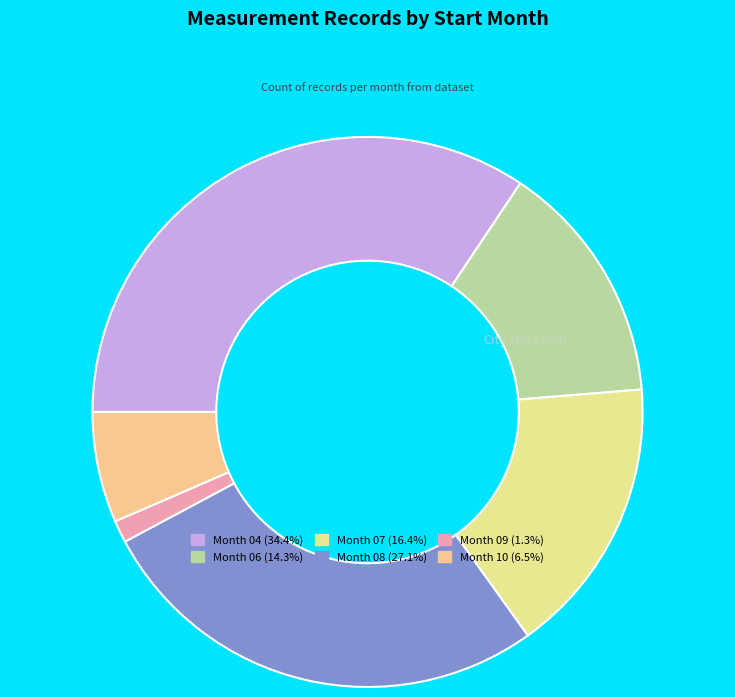

Count the number of slices in the pie.

6